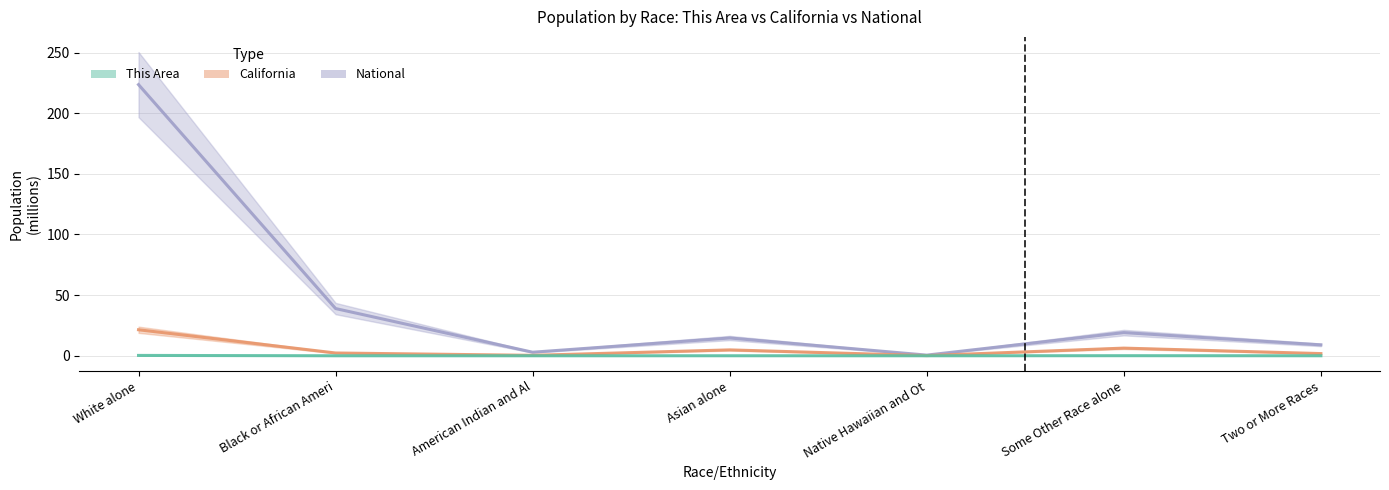

What is the label of the 6th point from the right?

Black or African Ameri